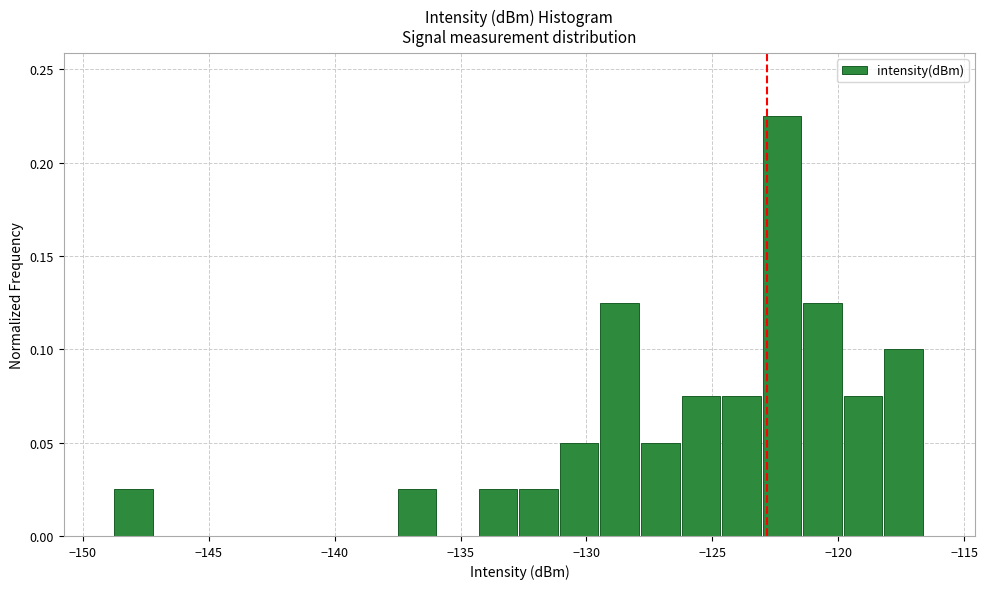

Around what value on the x-axis is the tallest bar? Give the approximate position of its centre, as read against the axis.

-122.0